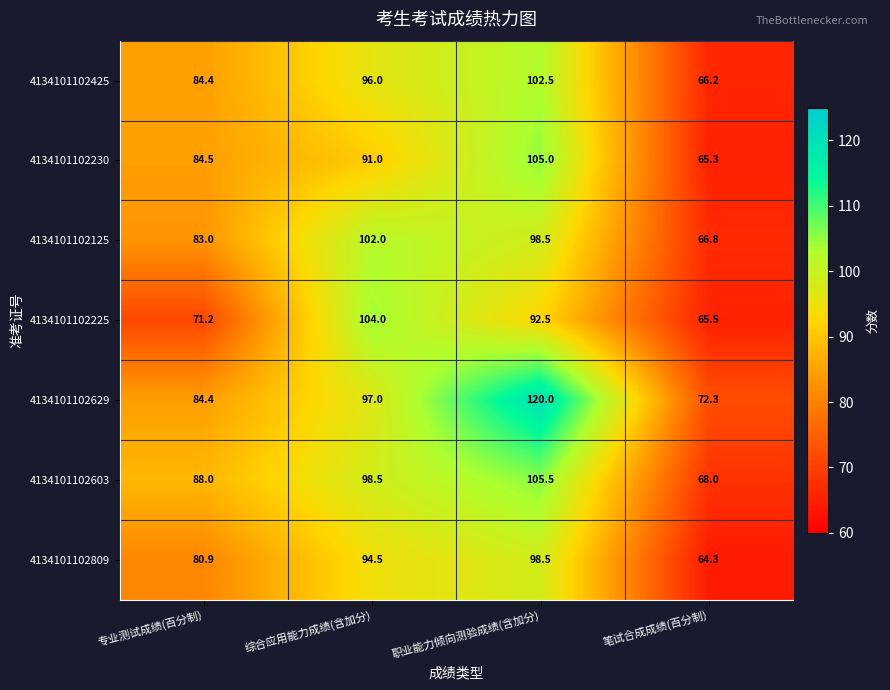

What is the lowest value of the 4134101102125 series?

66.8